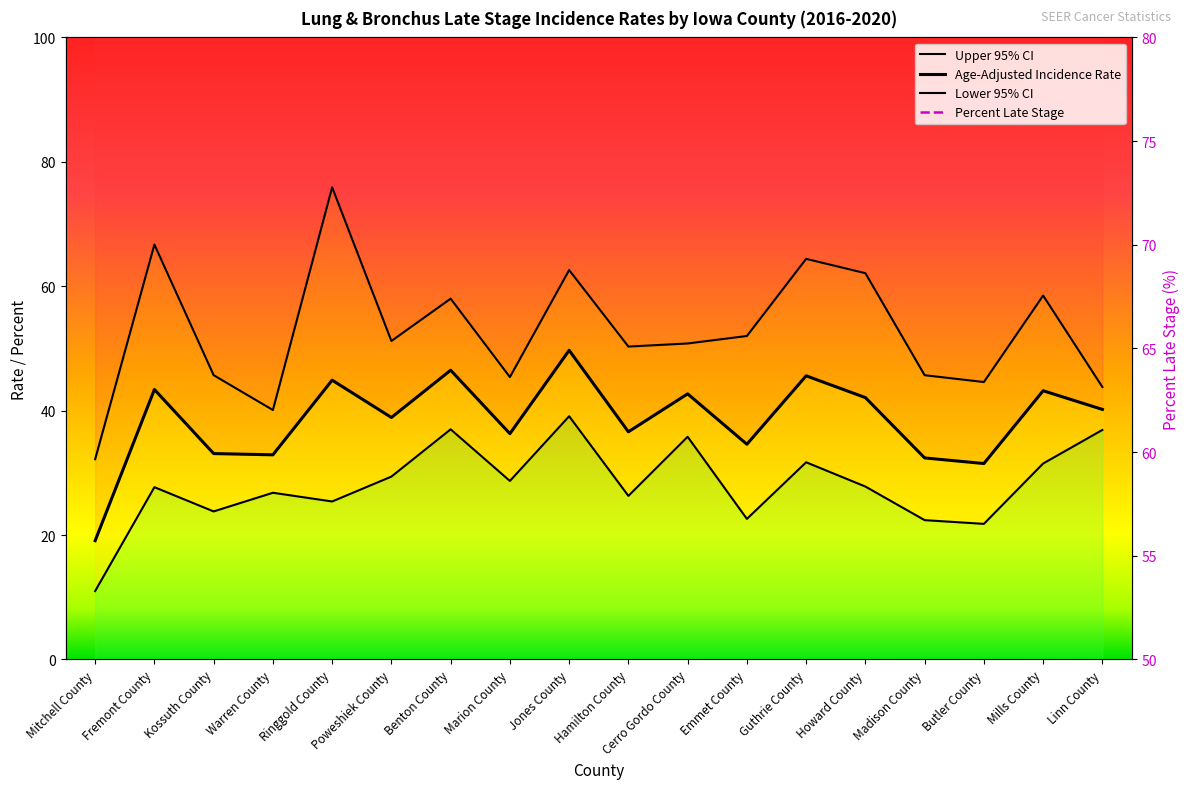

What is the sum of all Age-Adjusted Incidence Rate values?

693.7